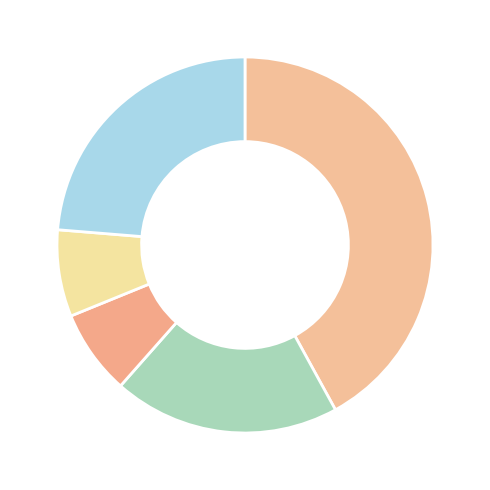

Count the number of slices in the pie.

5